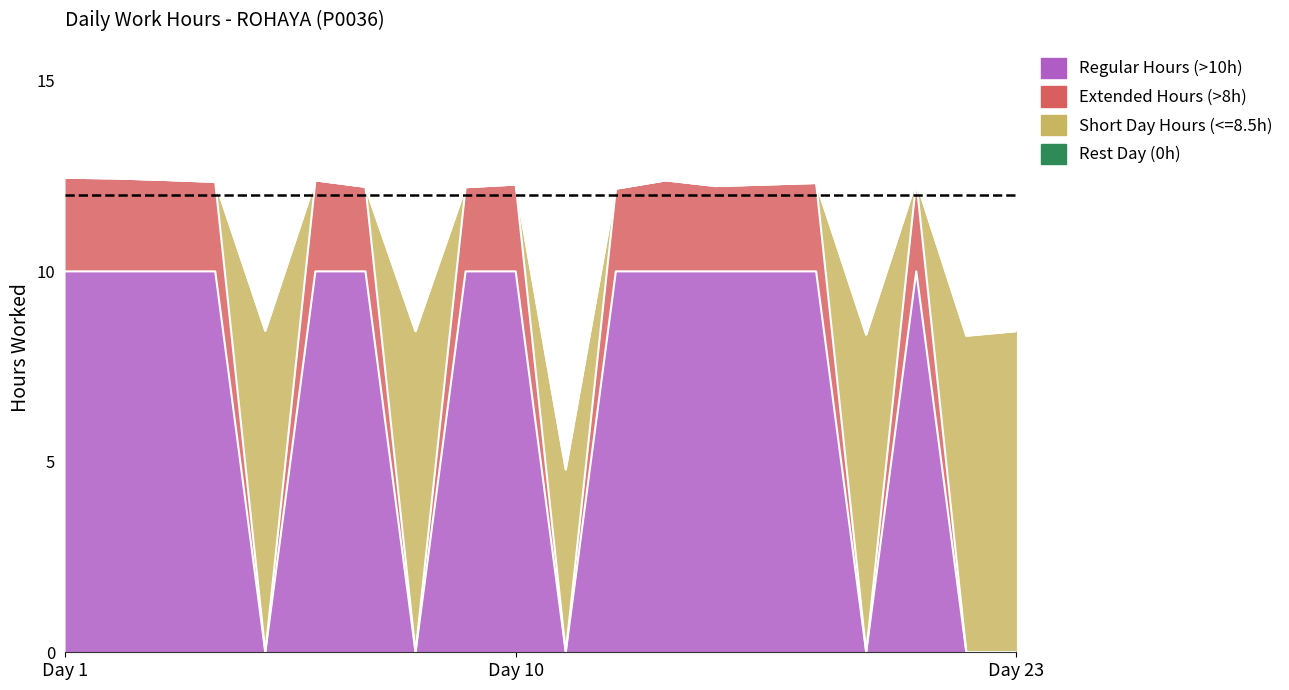

How many lines are shown in the chart?

2